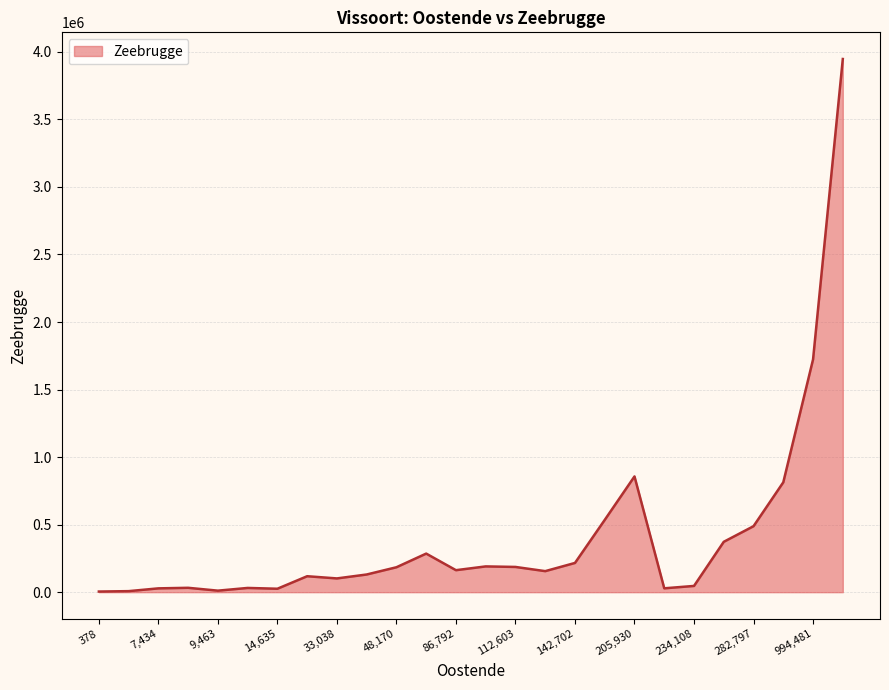

What is the difference between the maximum and minimum values?

3942466